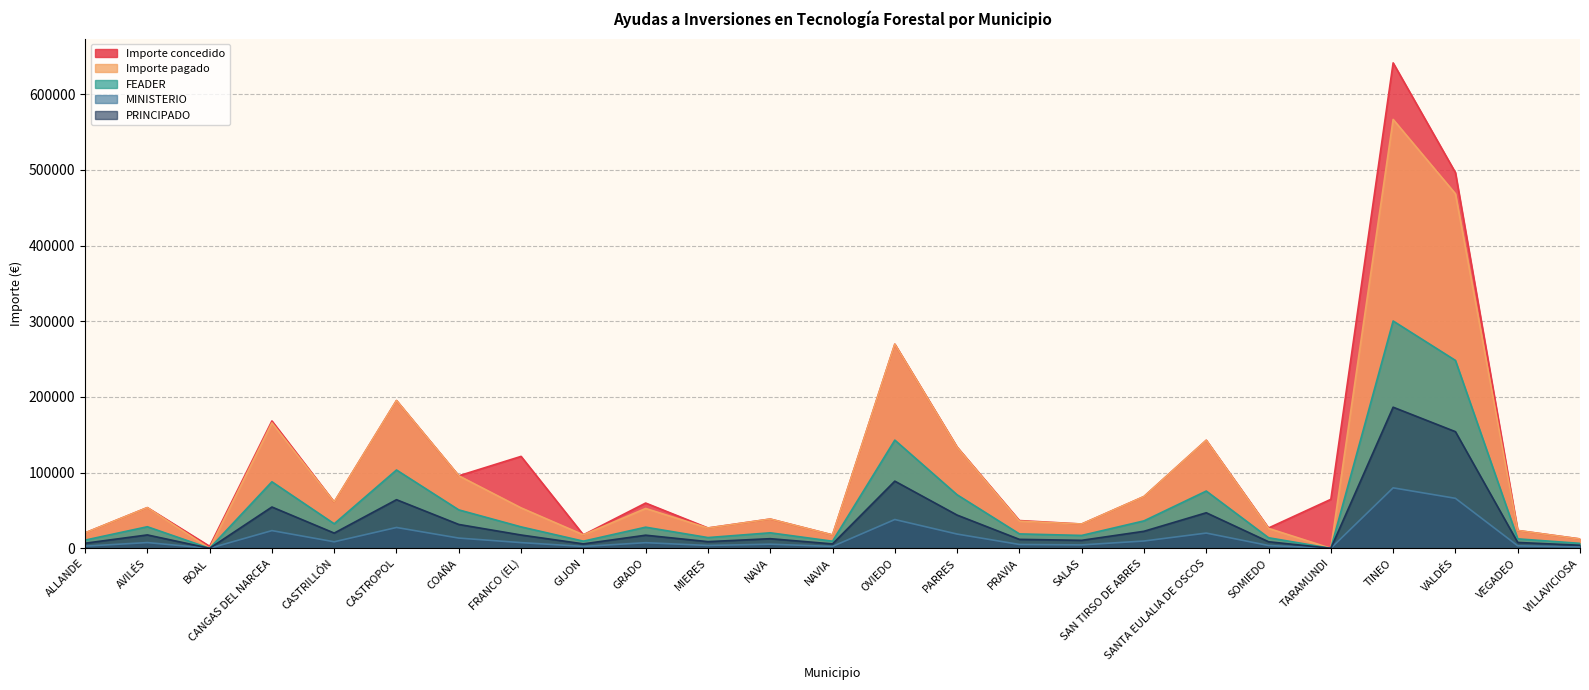

What is the label of the 22nd point from the right?

CANGAS DEL NARCEA